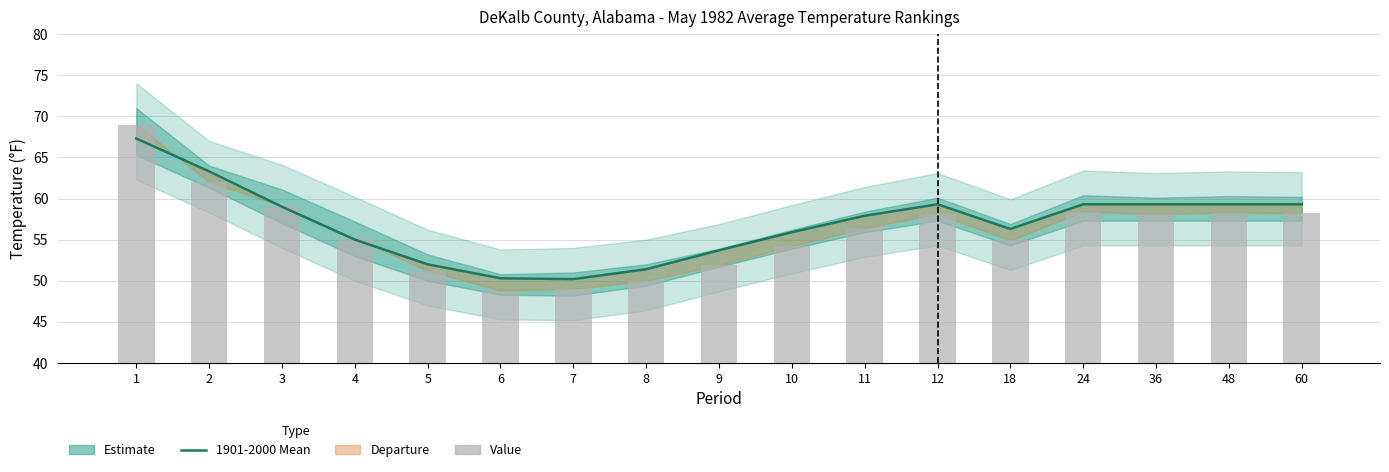

Is it true that Value equals 24.9 at 60?

False